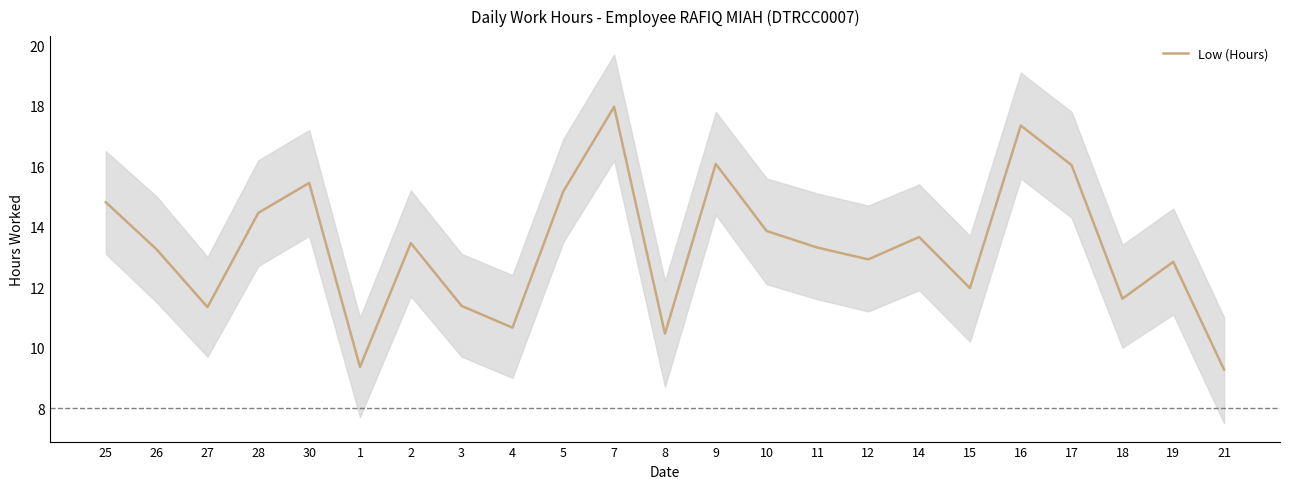

What is the label of the 19th point from the right?

30